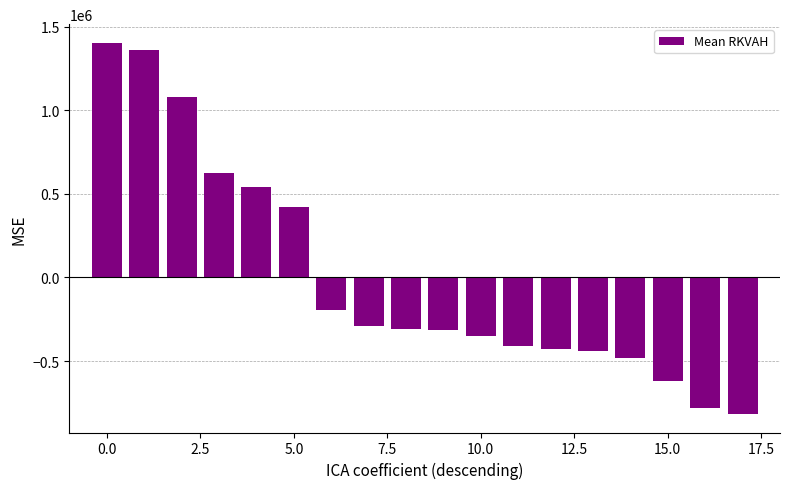

How many data points does each series have?

18